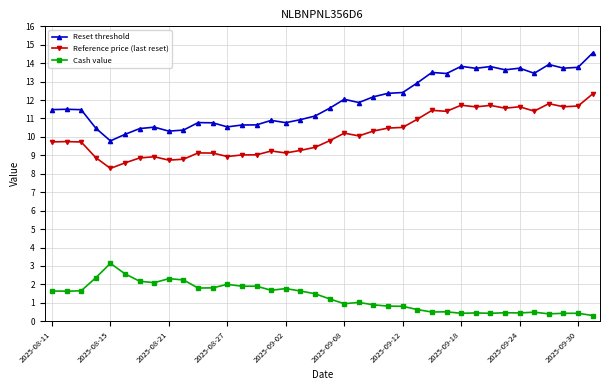

Rank the series by their average value, from highest to lowest.

Reset threshold, Reference price (last reset), Cash value